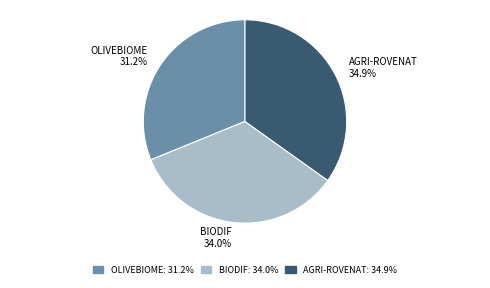

How many segments does this pie chart have?

3